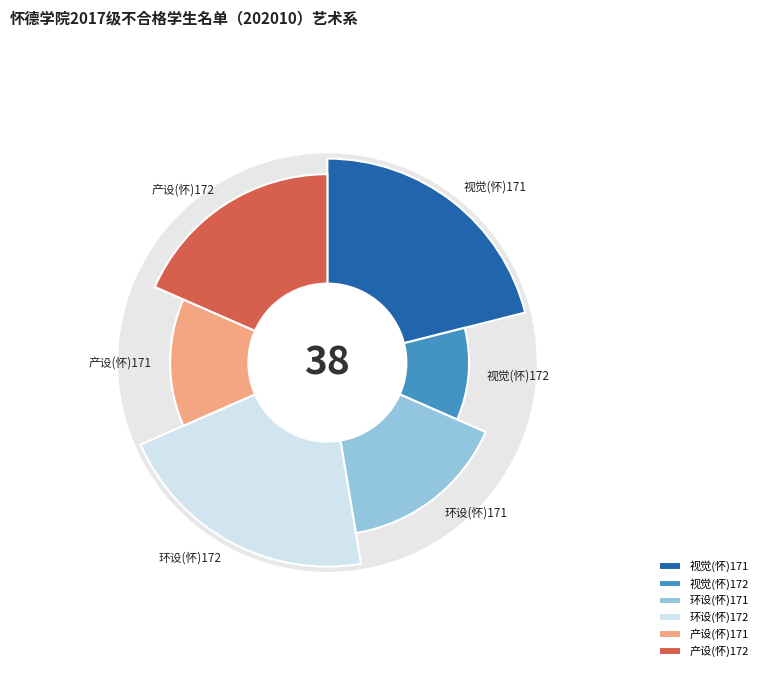

Which slice is the smallest?

视觉(怀)172